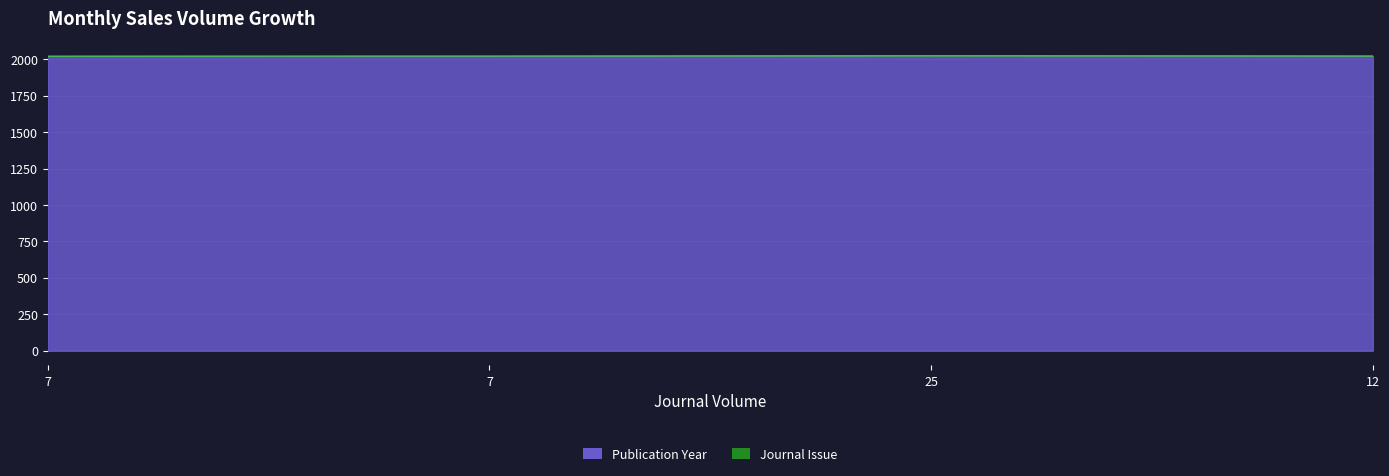

What is the ratio of the value at 7 to the value at 12?

1.0